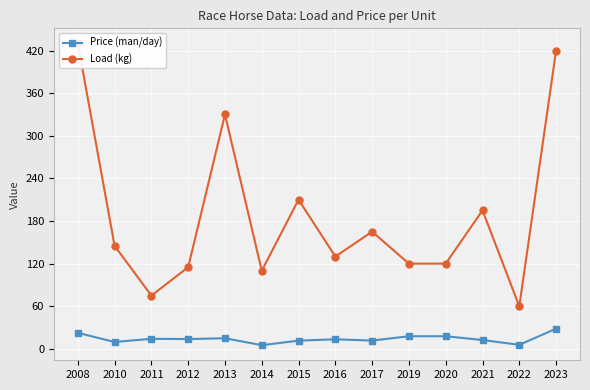

In Load (kg), how many points are higher than both neighbors (excluding endpoints)?

4